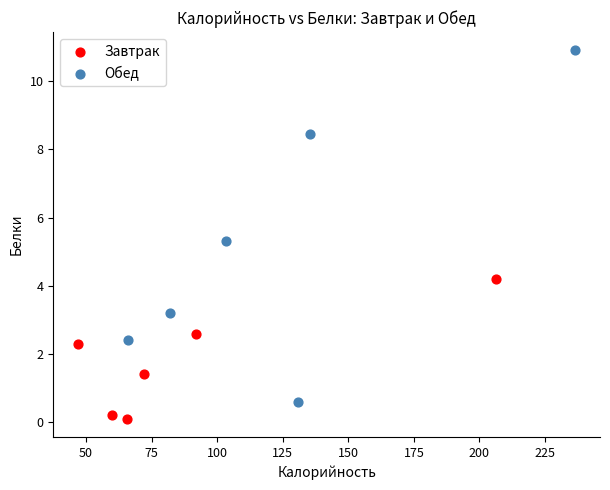

What are all the series names shown in the legend?

Завтрак, Обед